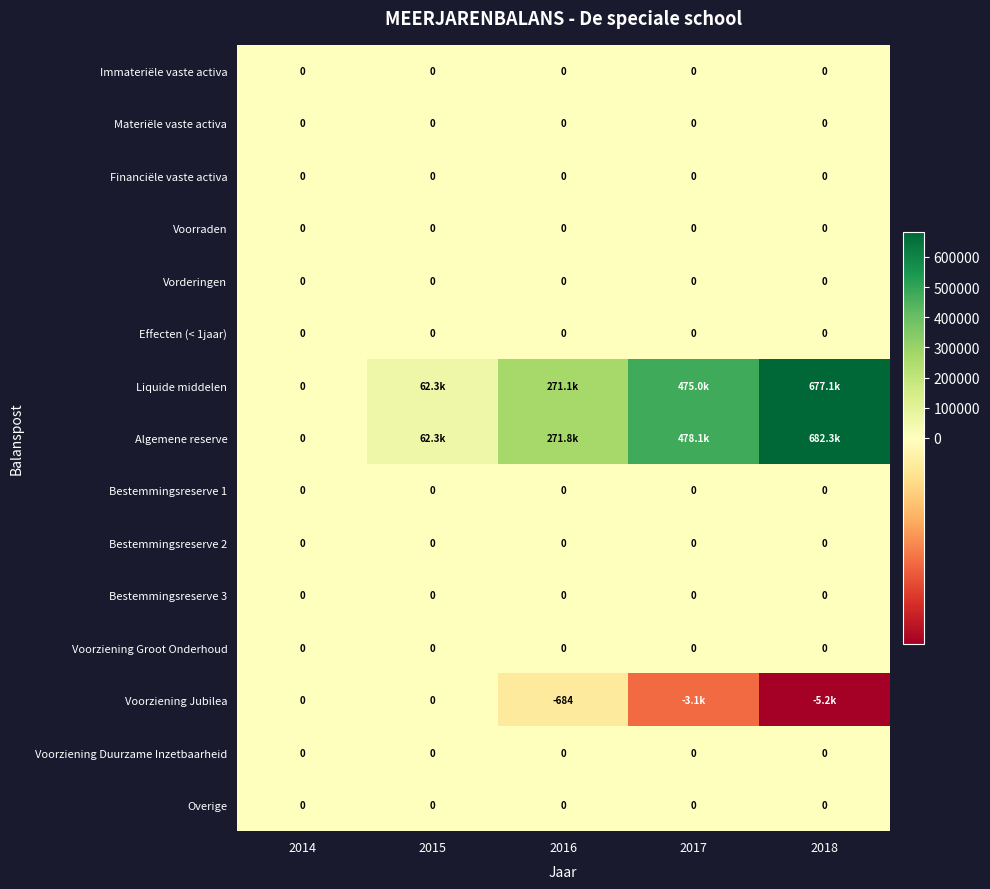

Rank the categories by Bestemmingsreserve 1 value from highest to lowest.

2014, 2015, 2016, 2017, 2018